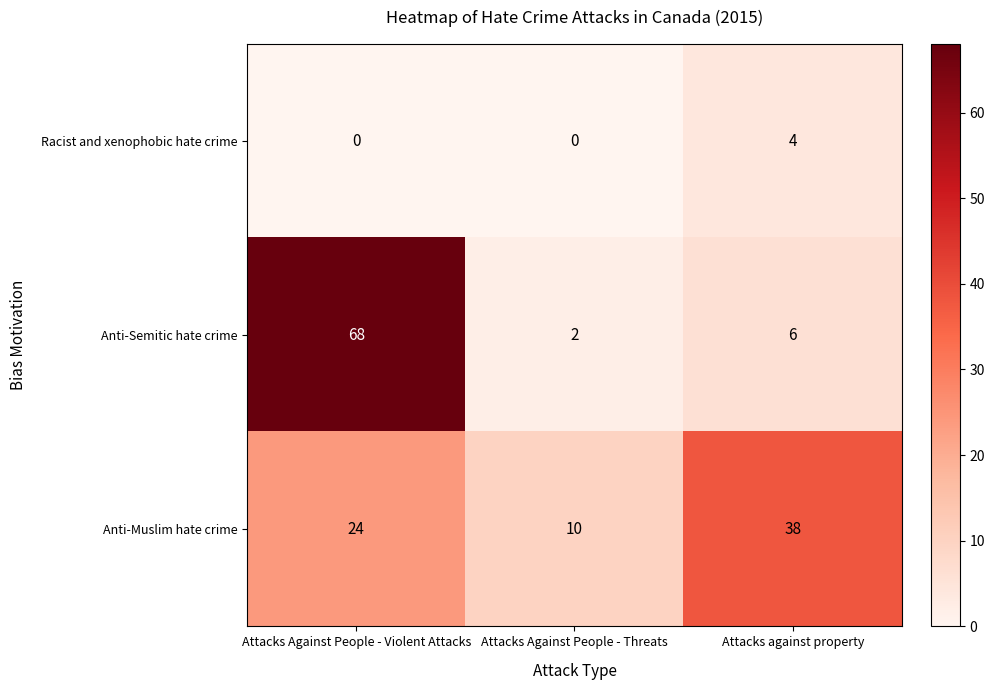

Reading right to left, extract all data points from this chart.

Racist and xenophobic hate crime: 4	0	0
Anti-Semitic hate crime: 6	2	68
Anti-Muslim hate crime: 38	10	24